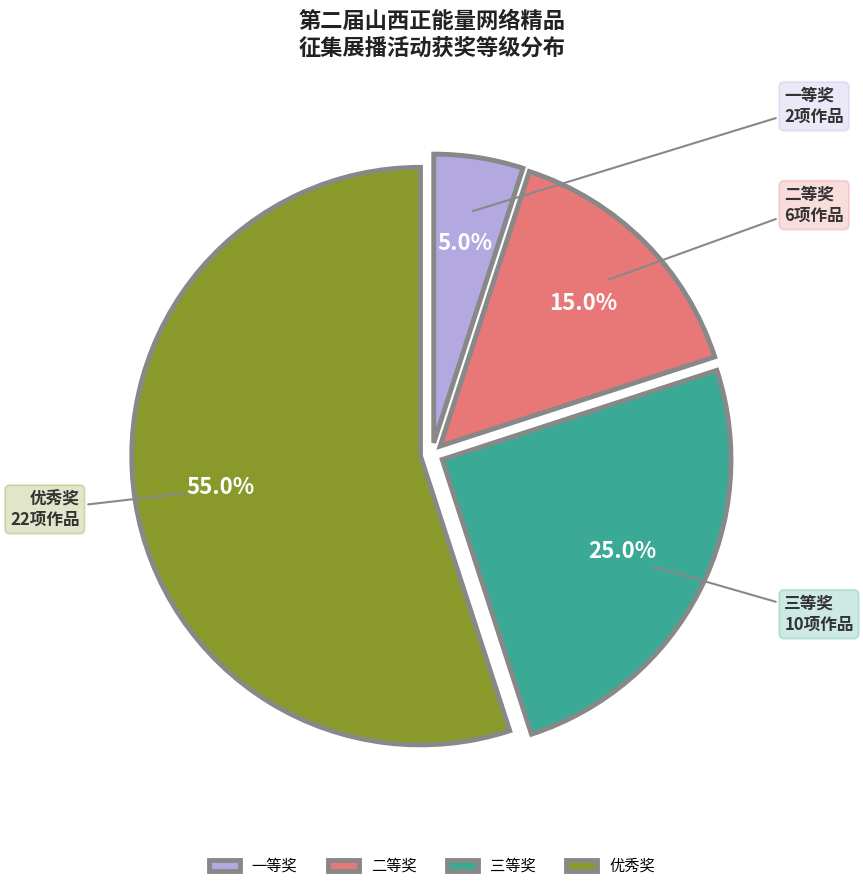

Which slice is the smallest?

一等奖